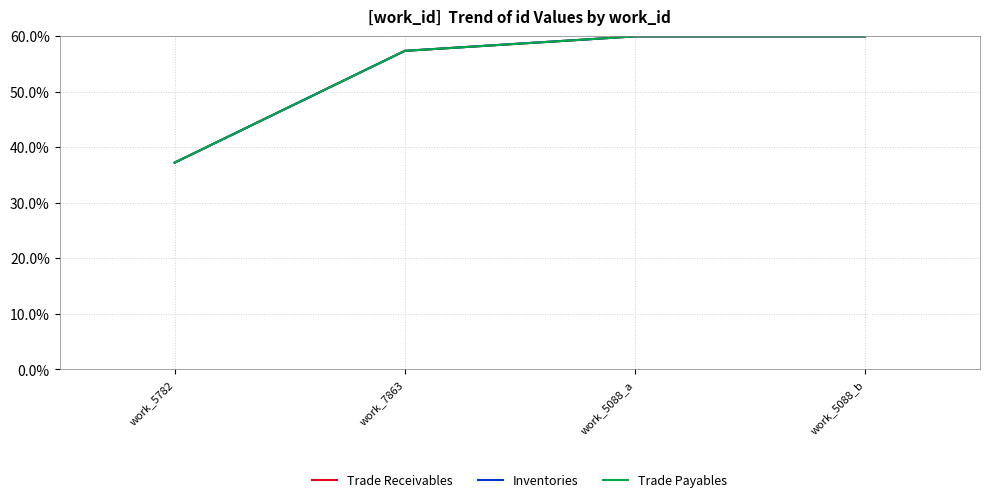

Does the chart display data point markers on the line(s)?

No